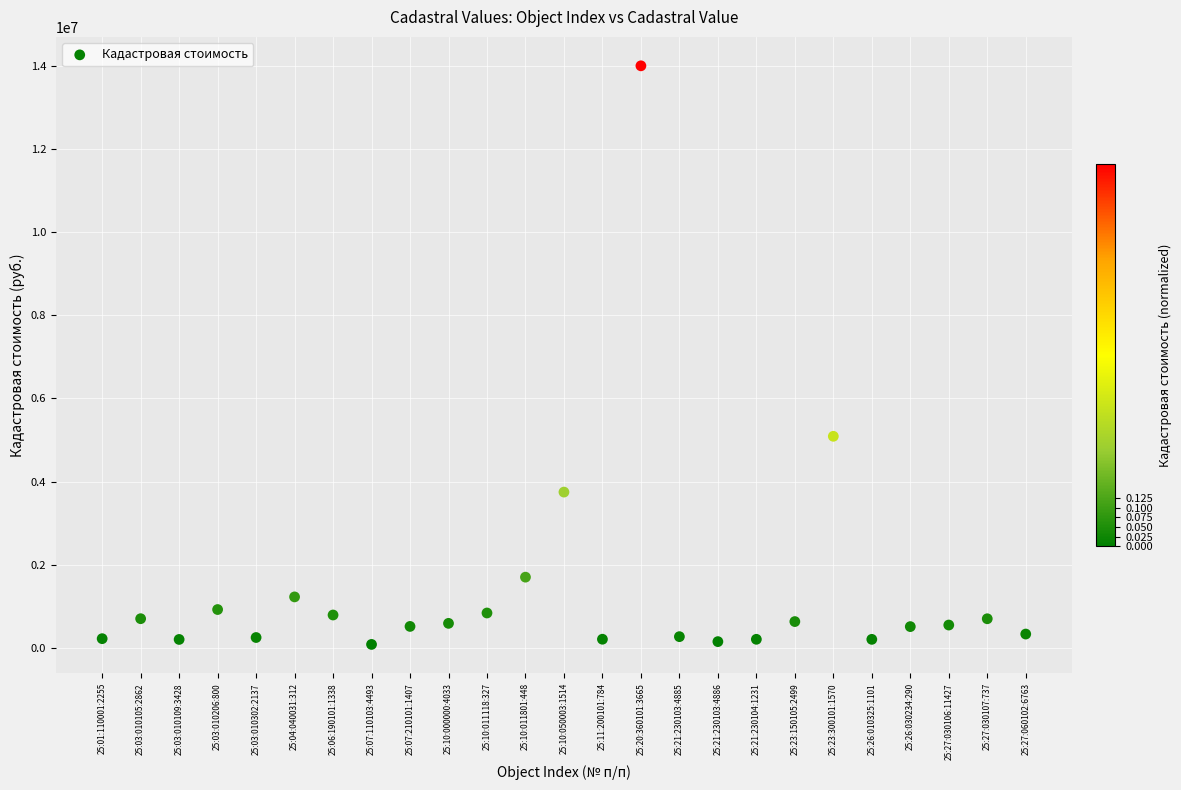

What is the range of Y values (max minus min)?

13919625.9